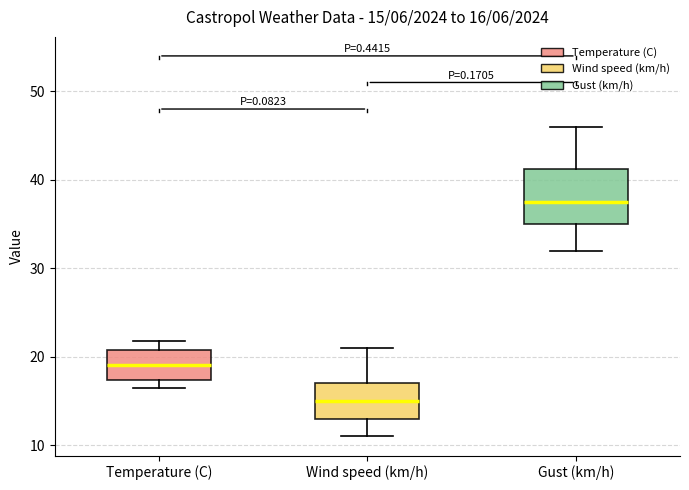

Which box is the tallest, from its lower edge to its upper edge?

Gust (km/h)